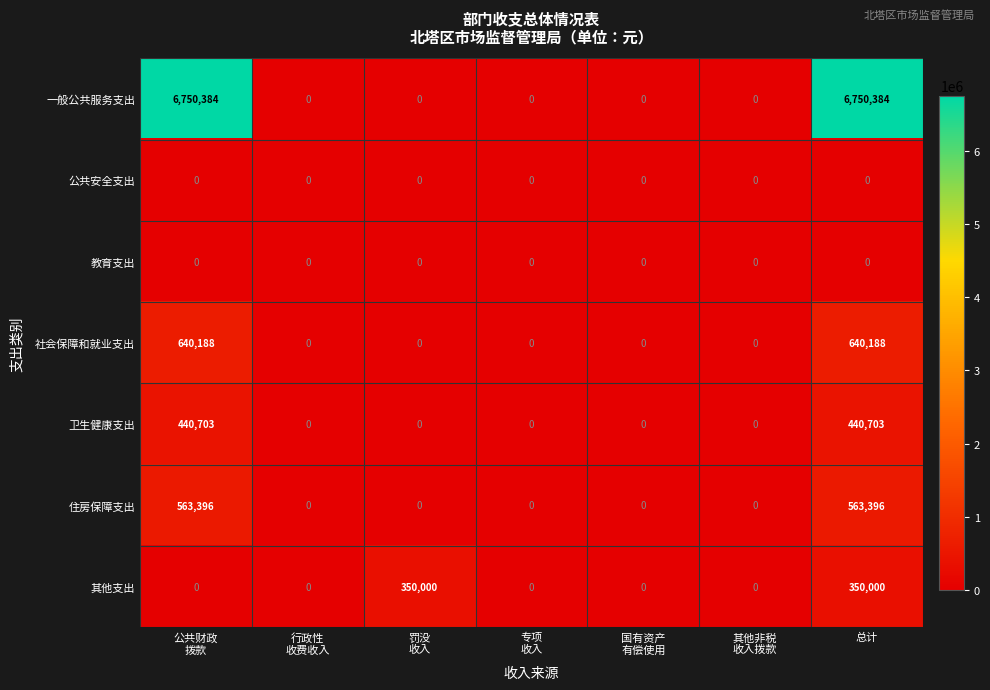

Which series has the widest spread of values?

一般公共服务支出